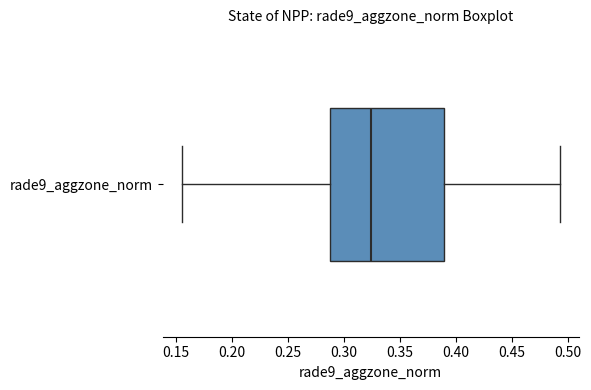

Read this box plot against the x-axis: the position of the median line, the range covered by the box, and the ends of both whiskers. The values are not printed on the chart, so give them approximately, as read against the axis.

median 0.325, box 0.285 to 0.390, whiskers 0.155 to 0.495